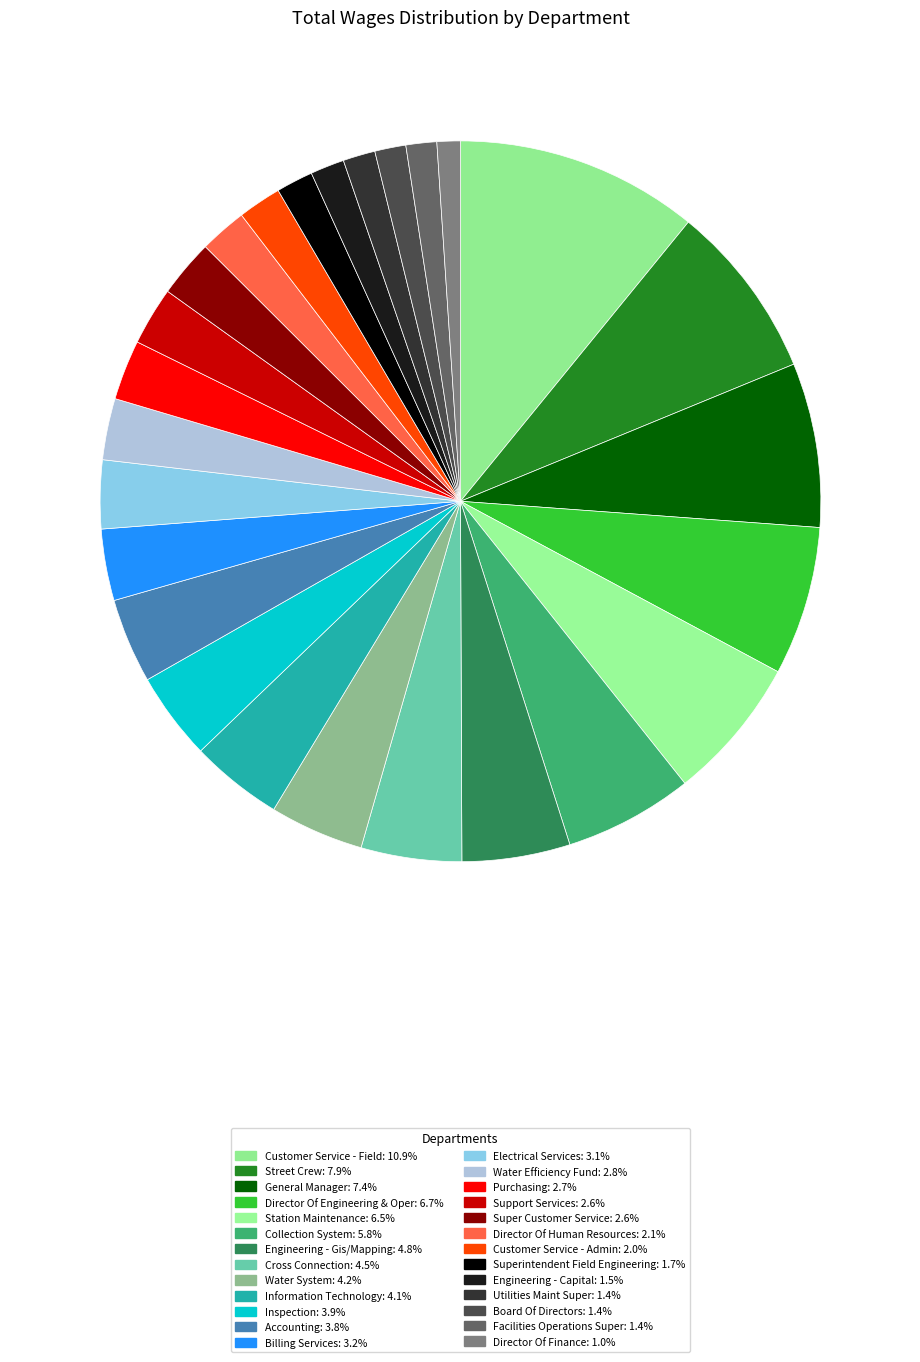

To the nearest percent, what portion does Superintendent Field Engineering represent?

2%